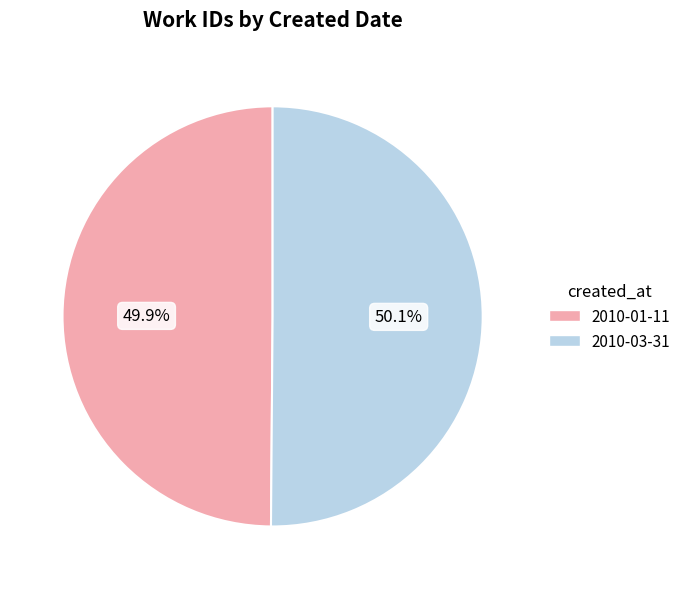

What percentage is the 2010-01-11 slice, to the nearest percent?

50%